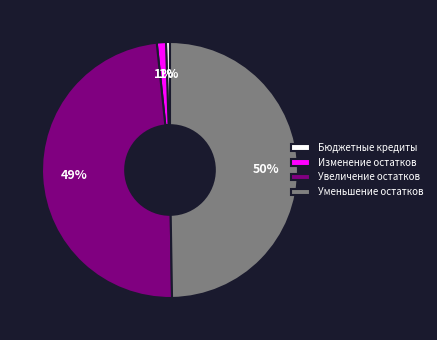

Count the number of slices in the pie.

4